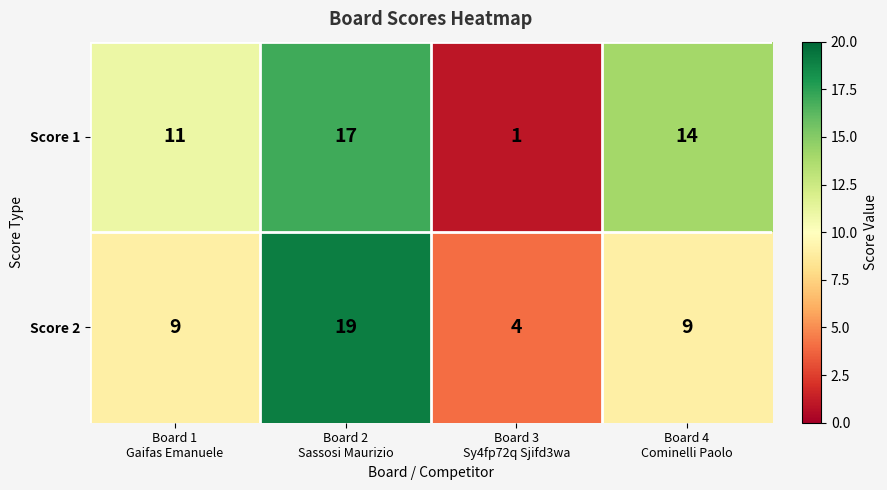

What is the difference between the maximum and minimum values in the Score 1 series?

16